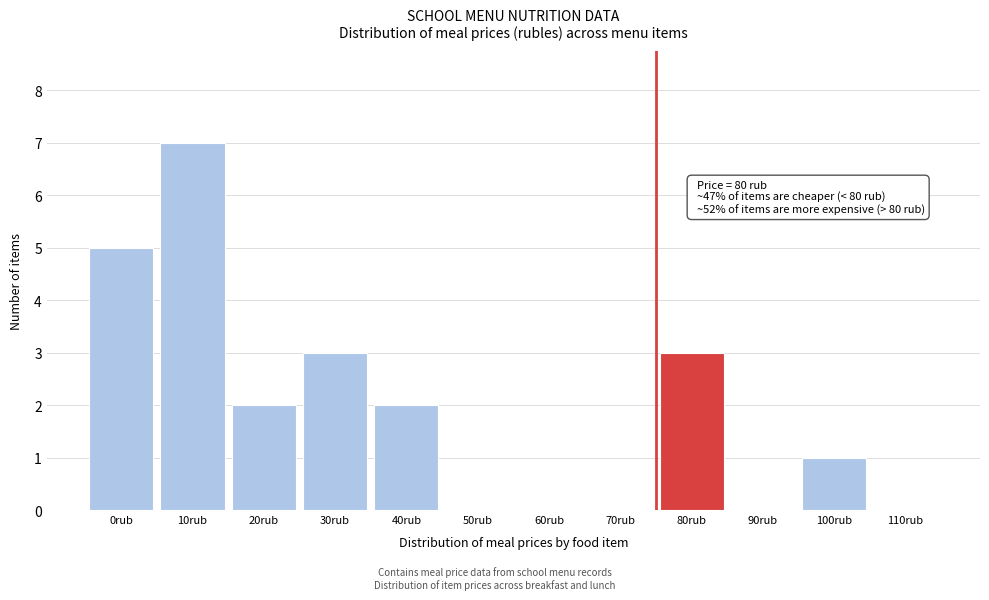

Reading left to right, list all the values displayed in this chart.

0rub=5	10rub=7	20rub=2	30rub=3	40rub=2	50rub=0	60rub=0	70rub=0	80rub=3	90rub=0	100rub=1	110rub=0